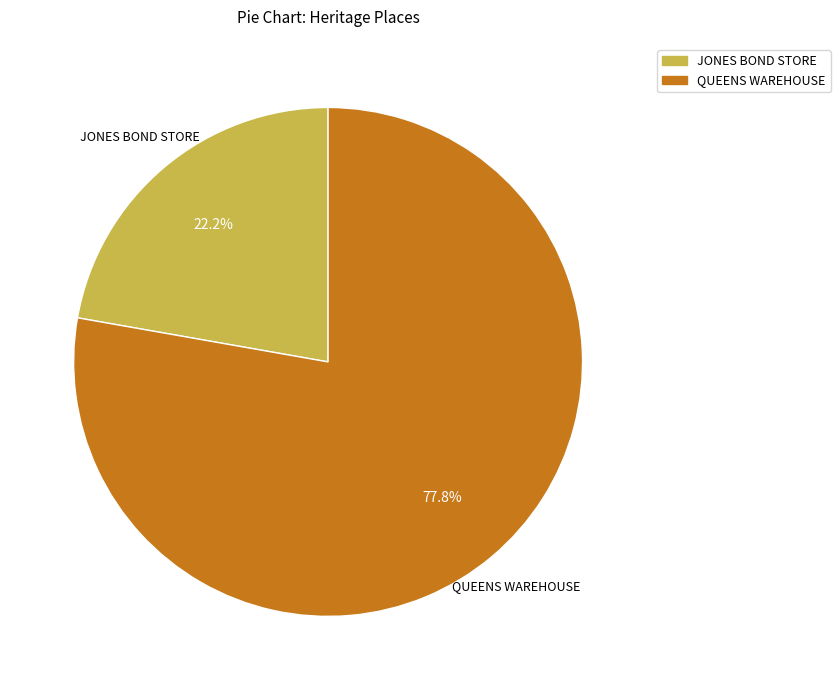

Which slice is the smallest?

JONES BOND STORE